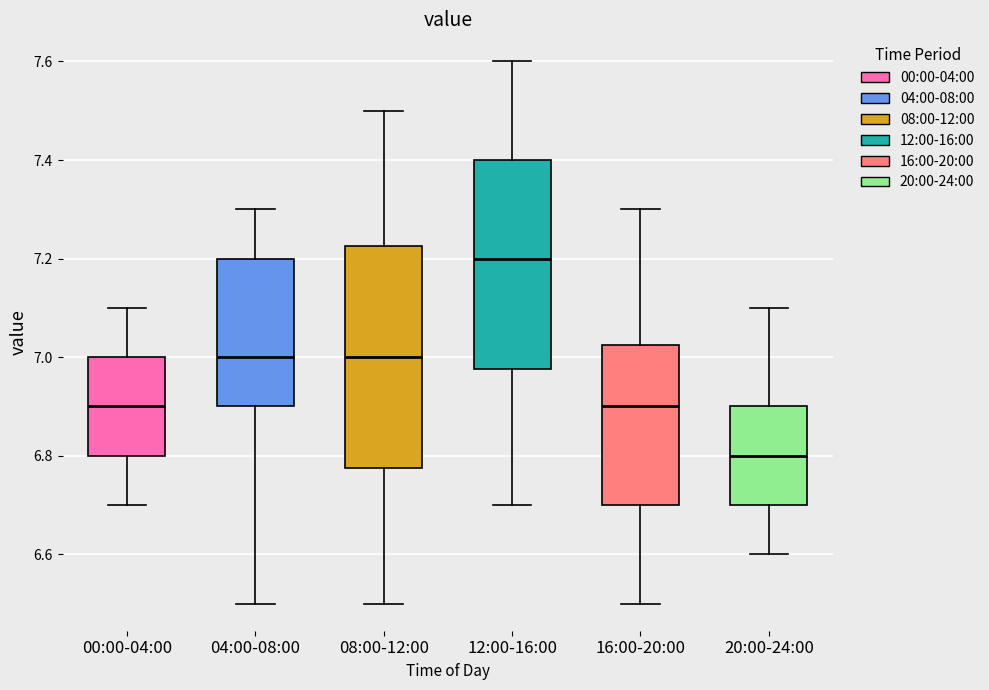

Reading left to right, read every box against the y-axis: the position of its median line, the range the box covers, and the ends of its whiskers. The values are not printed on the chart, so give them approximately, as read against the axis.

00:00-04:00: median 6.90, box 6.80 to 7.00, whiskers 6.70 to 7.10
04:00-08:00: median 7.00, box 6.90 to 7.20, whiskers 6.50 to 7.30
08:00-12:00: median 7.00, box 6.78 to 7.22, whiskers 6.50 to 7.50
12:00-16:00: median 7.20, box 6.98 to 7.40, whiskers 6.70 to 7.60
16:00-20:00: median 6.90, box 6.70 to 7.02, whiskers 6.50 to 7.30
20:00-24:00: median 6.80, box 6.70 to 6.90, whiskers 6.60 to 7.10